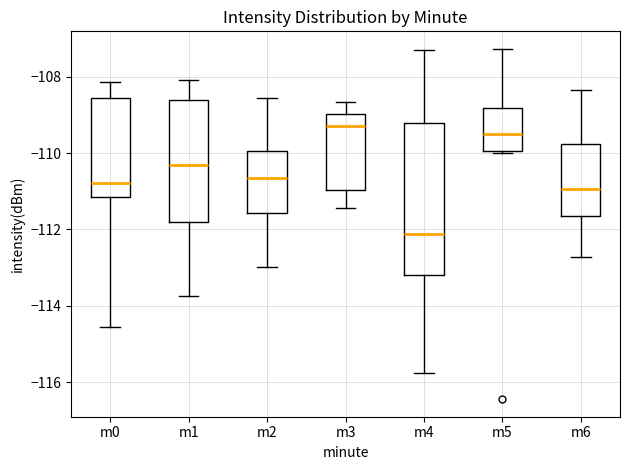

Reading left to right, transcribe this box plot: for each box, give where its median line is, the range the box spans, and where its two whiskers end, as read against the y-axis. The values are not printed on the chart, so give them approximately, as read against the axis.

m0: median -110.8, box -111.2 to -108.6, whiskers -114.6 to -108.2
m1: median -110.4, box -111.8 to -108.6, whiskers -113.8 to -108.0
m2: median -110.6, box -111.6 to -110.0, whiskers -113.0 to -108.6
m3: median -109.2, box -111.0 to -109.0, whiskers -111.4 to -108.6
m4: median -112.2, box -113.2 to -109.2, whiskers -115.8 to -107.2
m5: median -109.4, box -110.0 to -108.8, whiskers -110.0 to -107.2
m6: median -111.0, box -111.6 to -109.8, whiskers -112.8 to -108.4